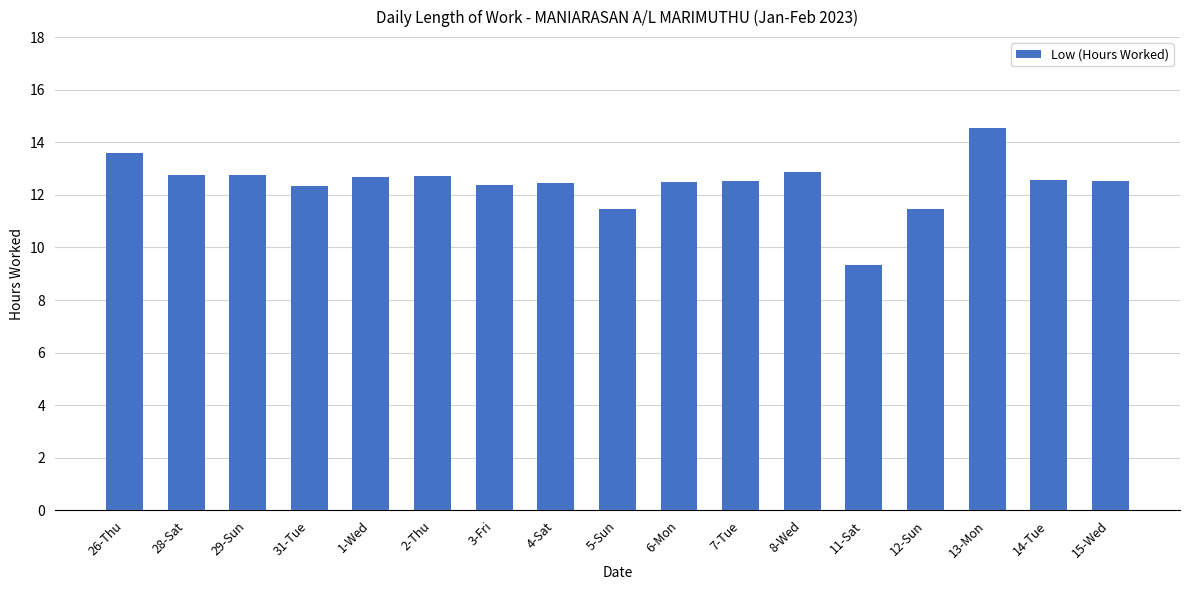

Between 29-Sun and 11-Sat, which is larger?

29-Sun